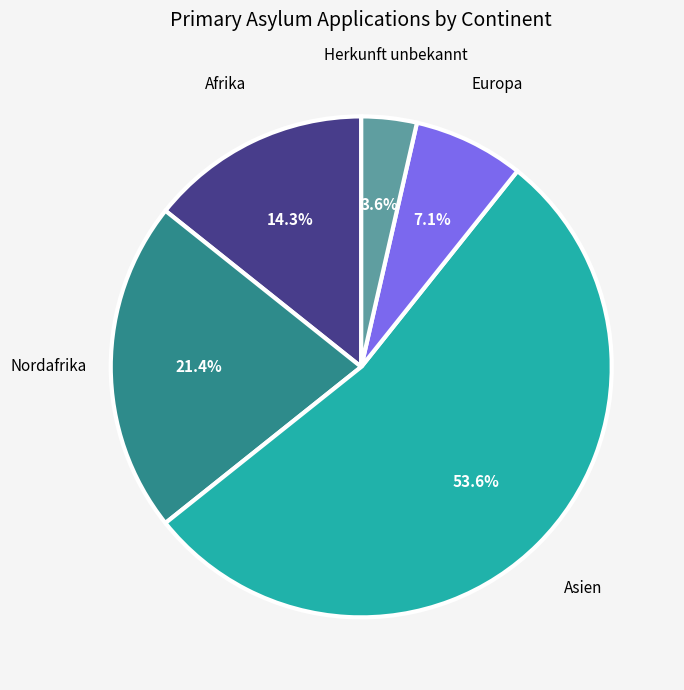

Is there any slice that represents more than half of the pie?

Yes